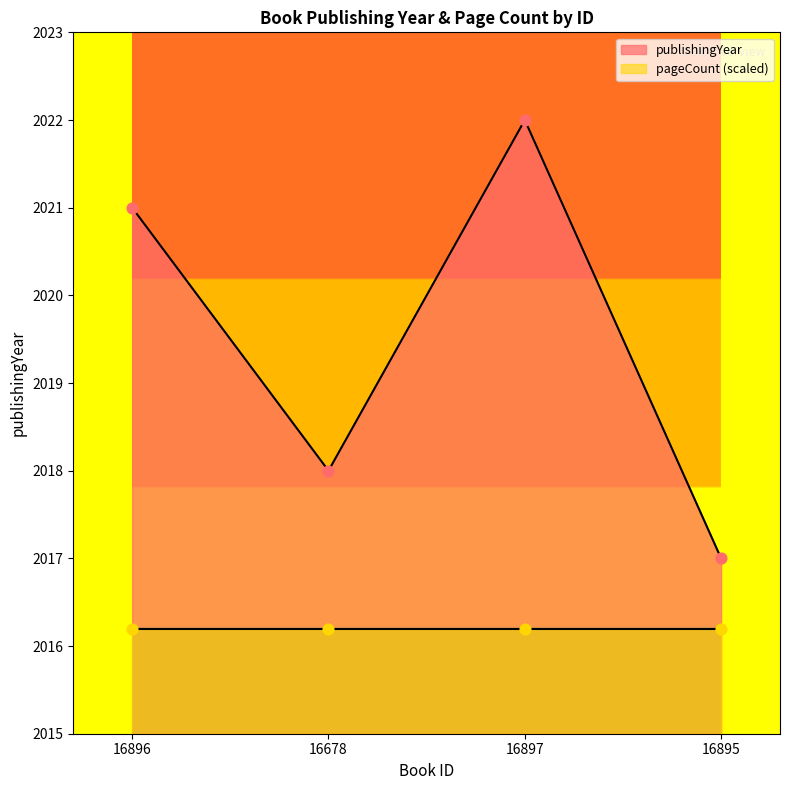

What is the change in value from 16678 to 16895?

-1